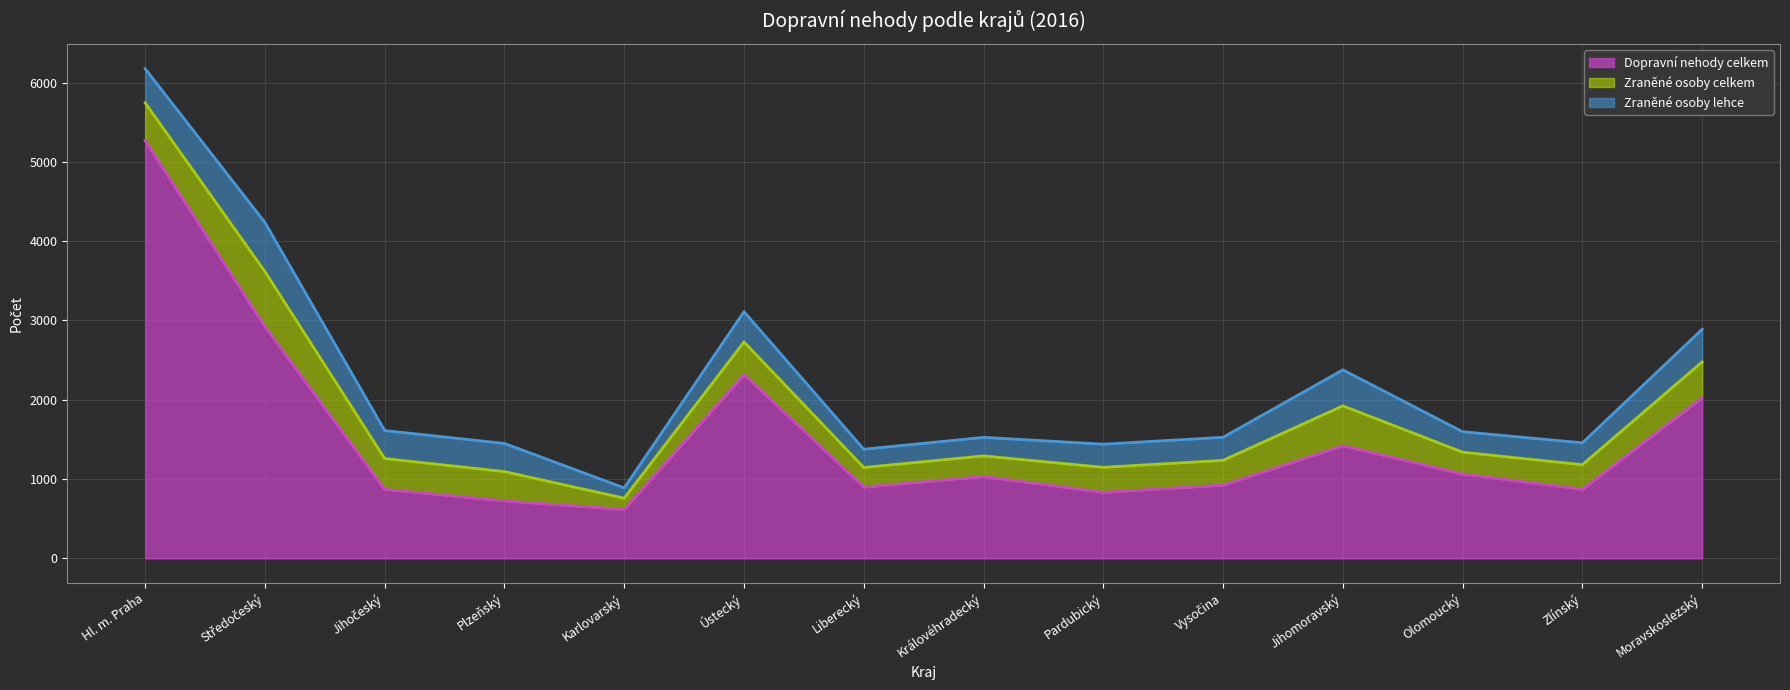

The value of Dopravní nehody celkem at Jihočeský is 871. True or false?

True